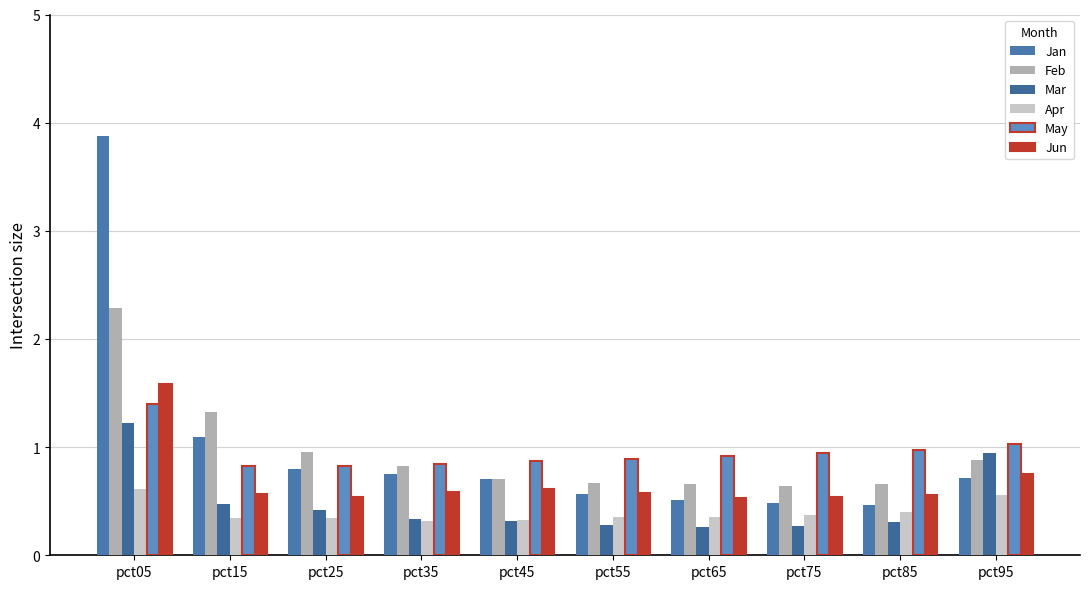

Rank the series at pct15 from highest to lowest value.

Feb, Jan, May, Jun, Mar, Apr